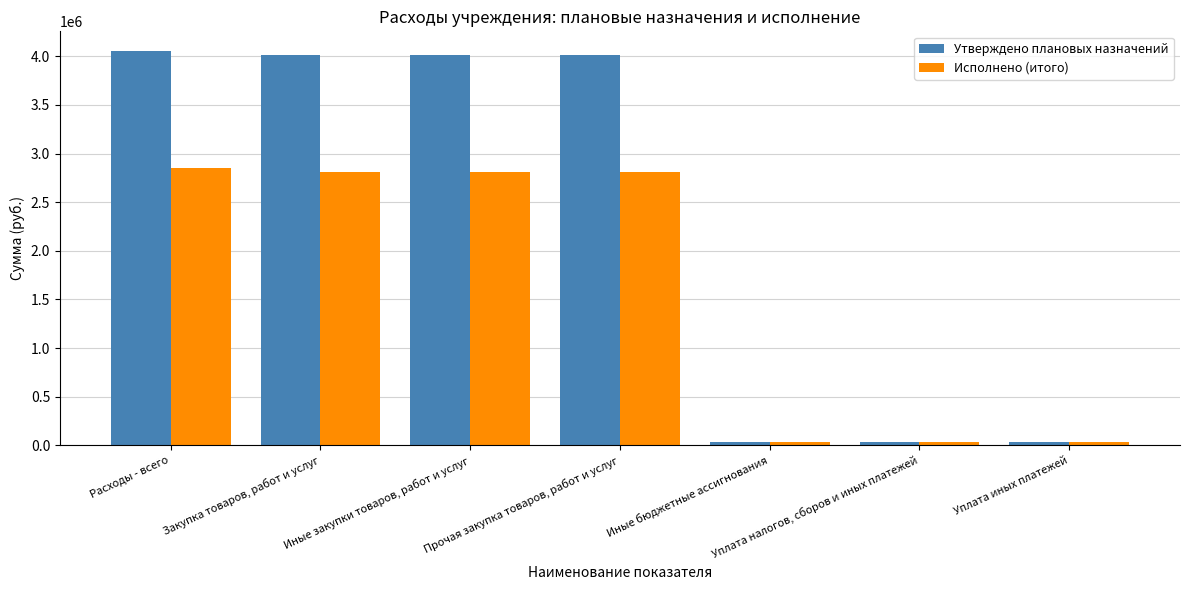

What is the highest value of the Исполнено (итого) series?

2849035.1